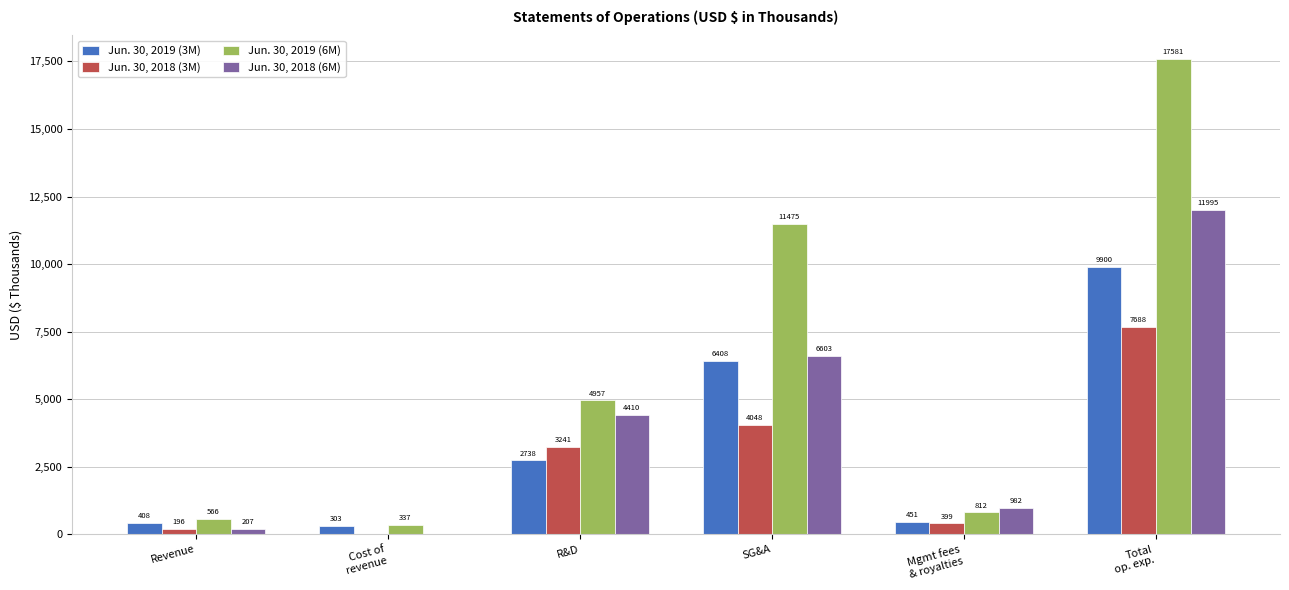

What is the total value across all series at R&D?

15346